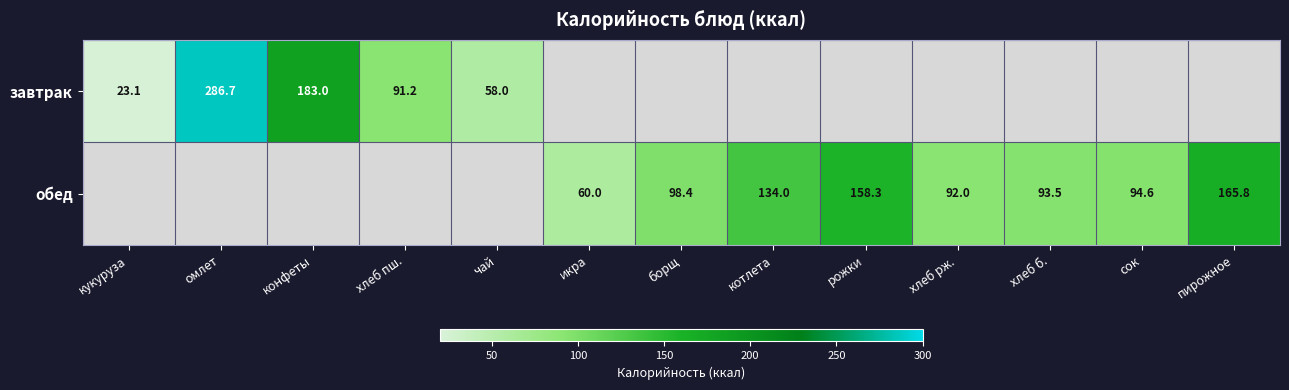

Is the value of завтрак at омлет greater than the value of обед at котлета?

Yes